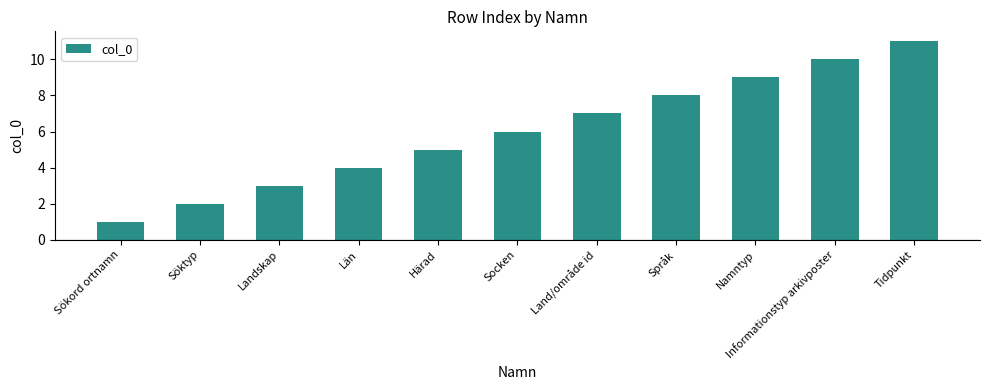

At which label is the value closest to 6?

Socken